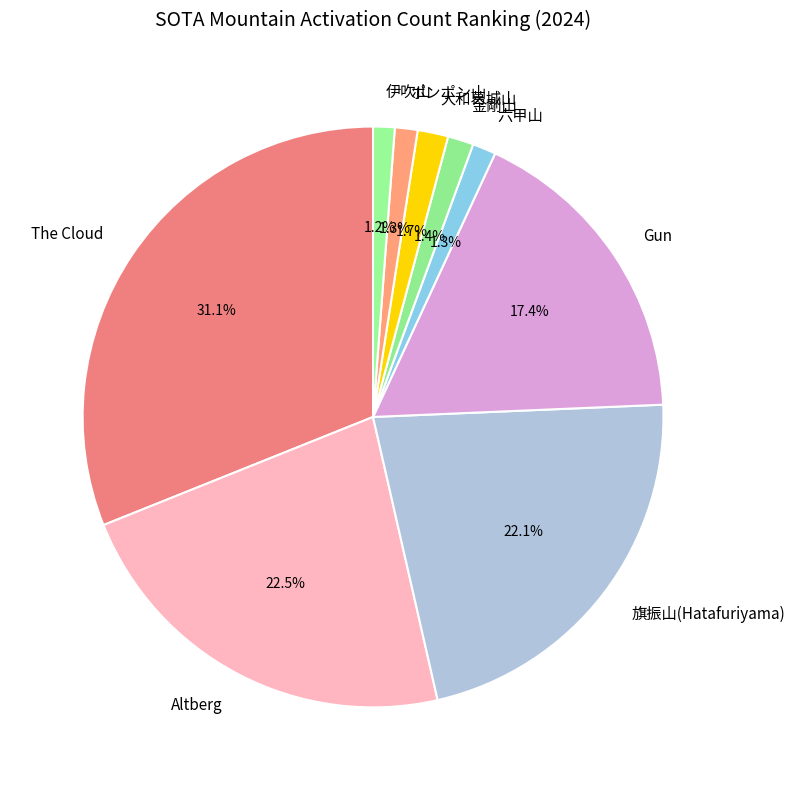

What percentage do Altberg and ポンポン山 together represent?

23.8%